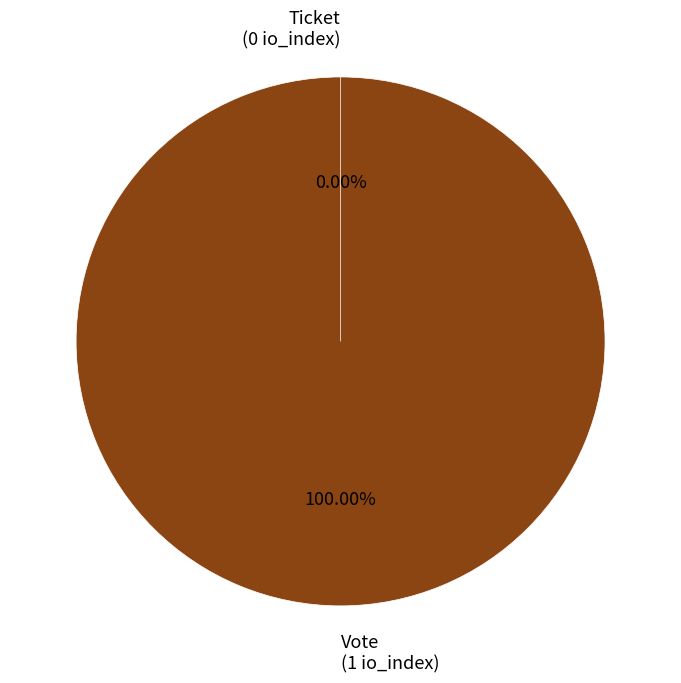

What is the change in value from Vote to Ticket?

-1